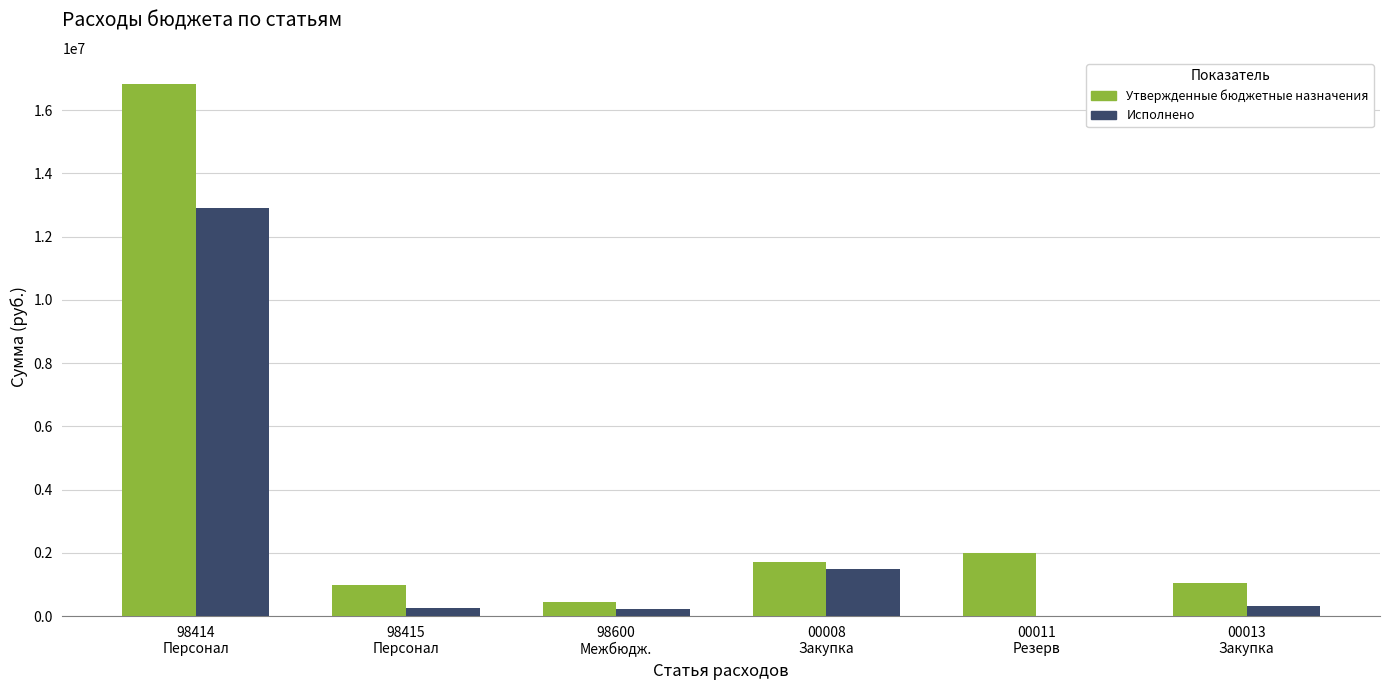

The Утвержденные бюджетные назначения series shows 2000000.0 at 00011
Резерв. True or false?

True